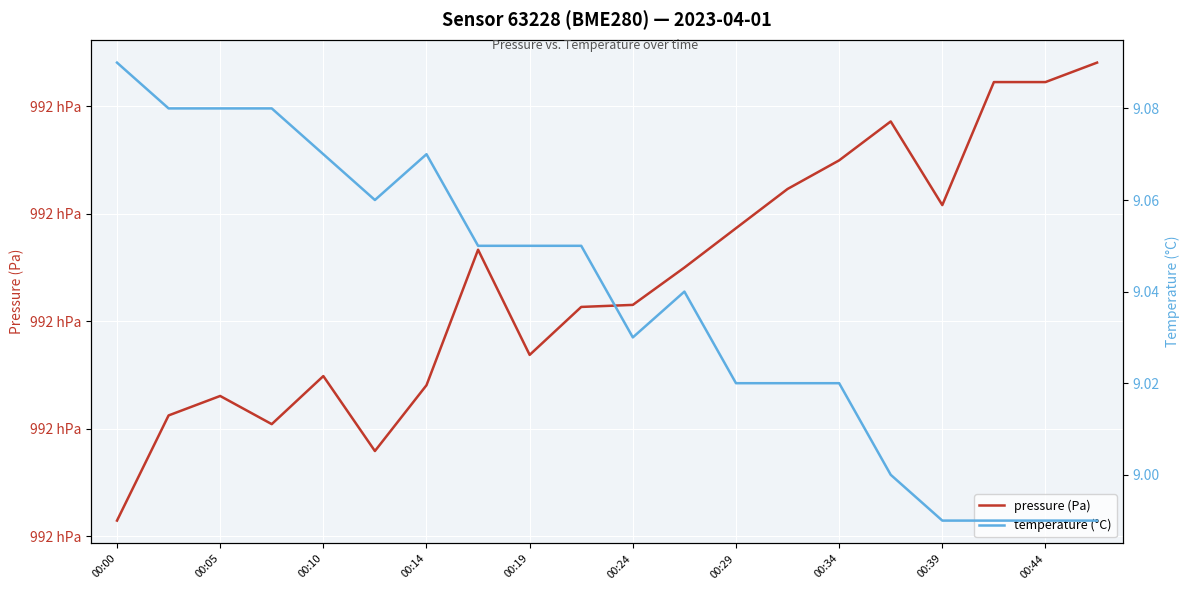

Which category has the highest value in the temperature (°C) series?

00:00